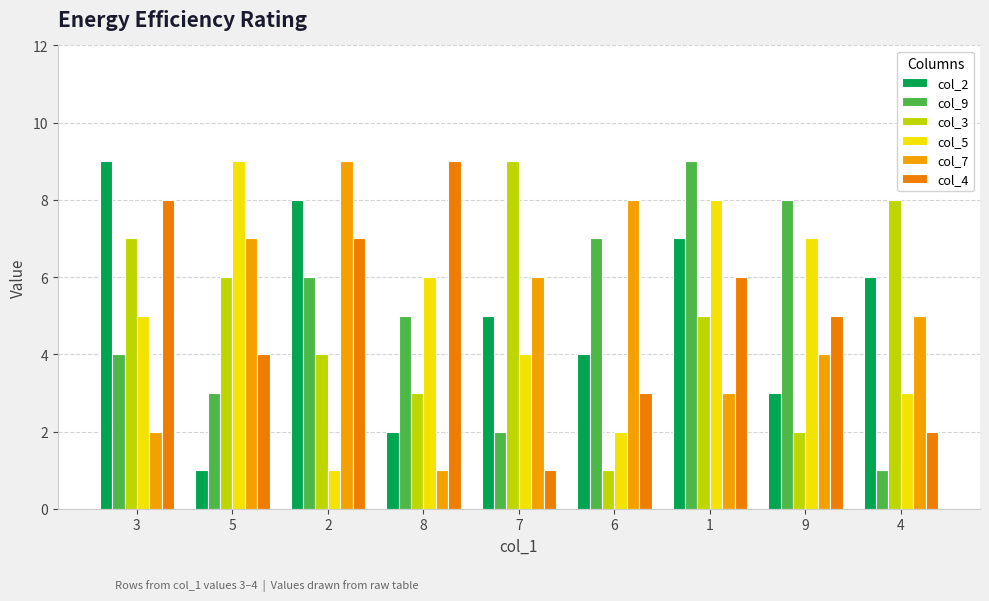

What is the sum of the col_3 values at 4 and 3?

15